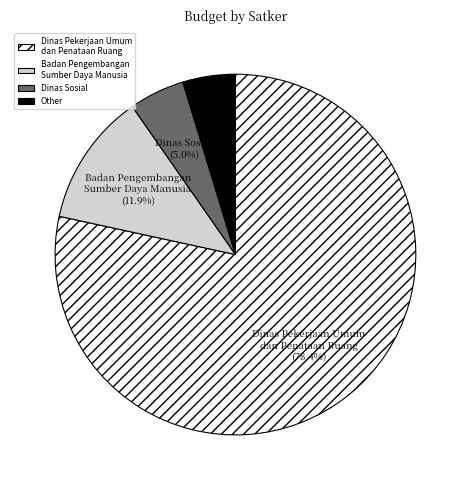

Between Dinas Pekerjaan Umum dan Penataan Ruang and Other, which is larger?

Dinas Pekerjaan Umum dan Penataan Ruang